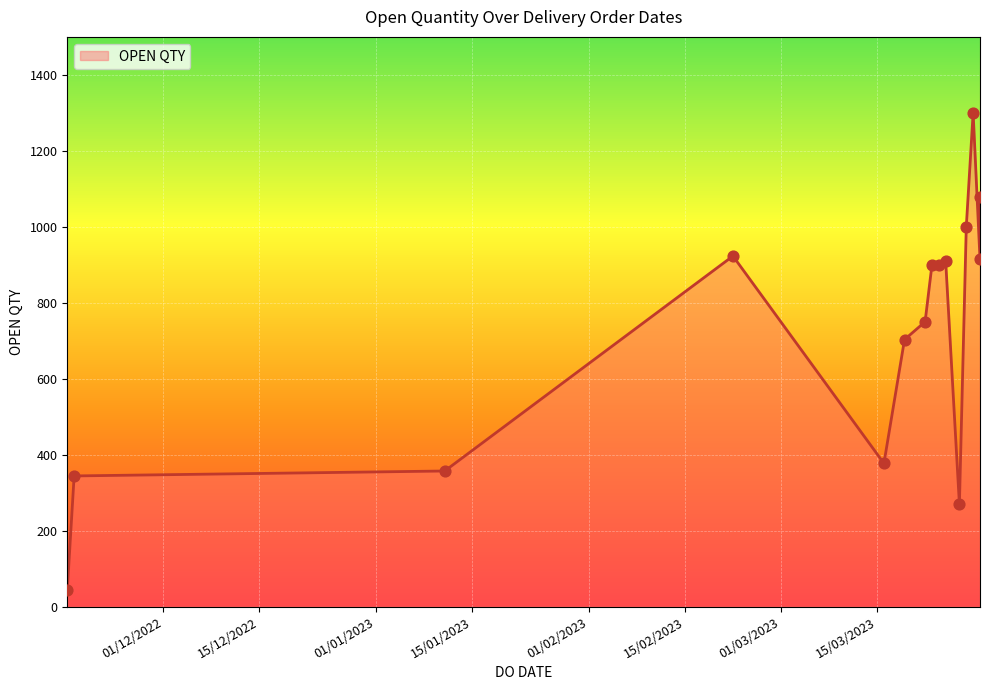

Which has a higher value, 27/03/2023 or 28/03/2023?

28/03/2023